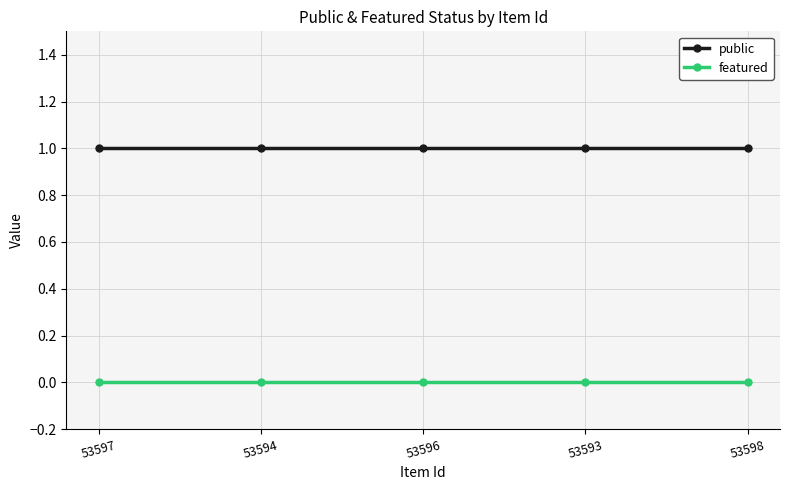

Is it true that featured equals 0 at 53593?

True